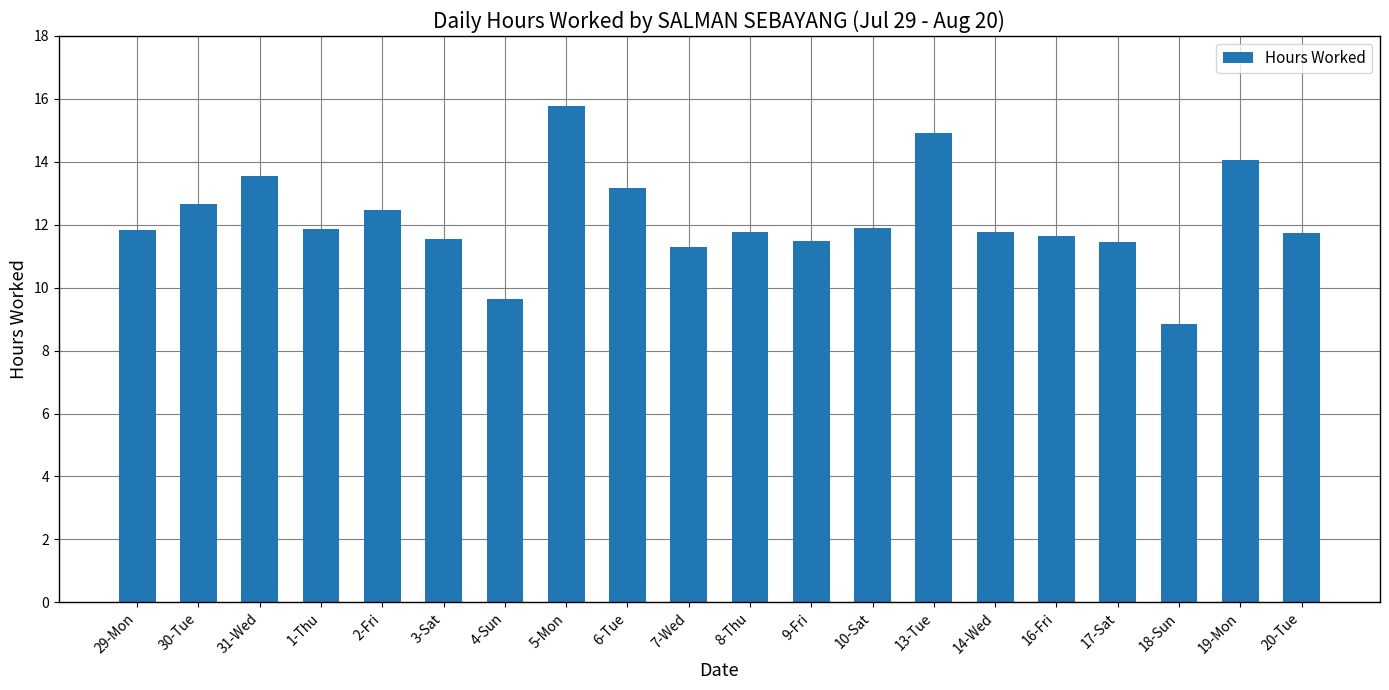

Between 18-Sun and 20-Tue, which is larger?

20-Tue